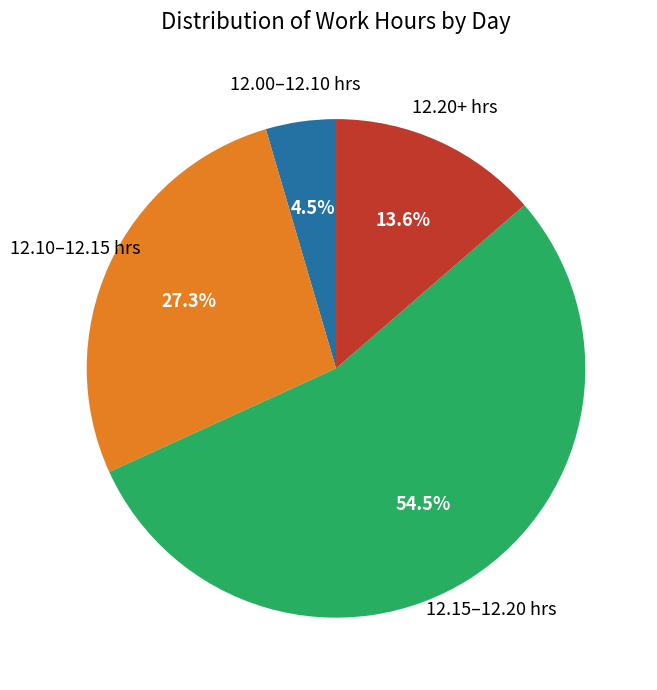

Is there any slice that represents more than half of the pie?

Yes